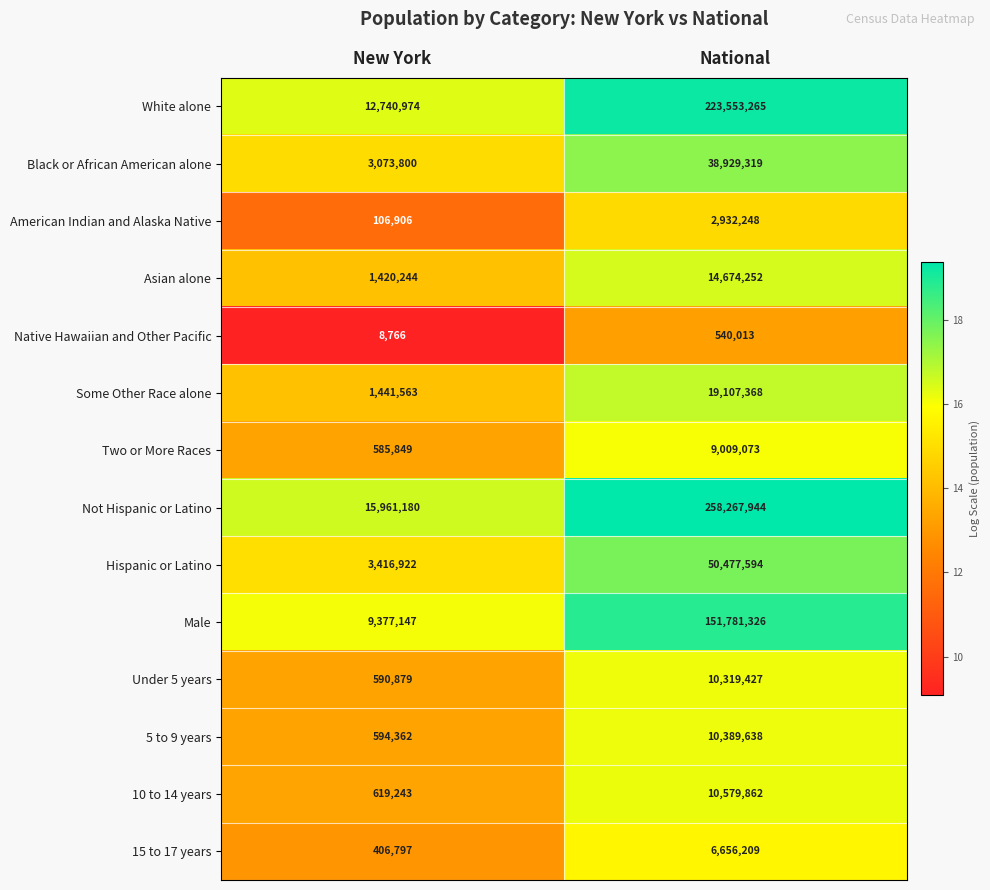

What is the smallest value displayed?

8766